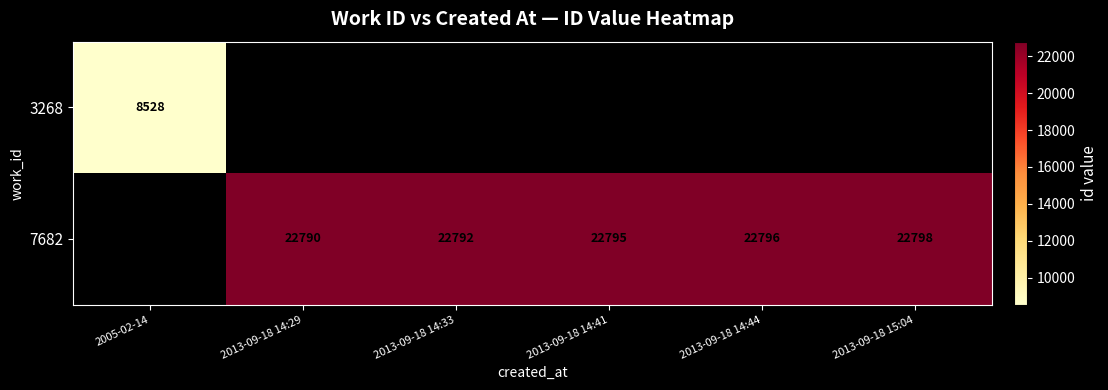

What is the sum of the 7682 values at 2013-09-18 14:29 and 2013-09-18 15:04?

45588